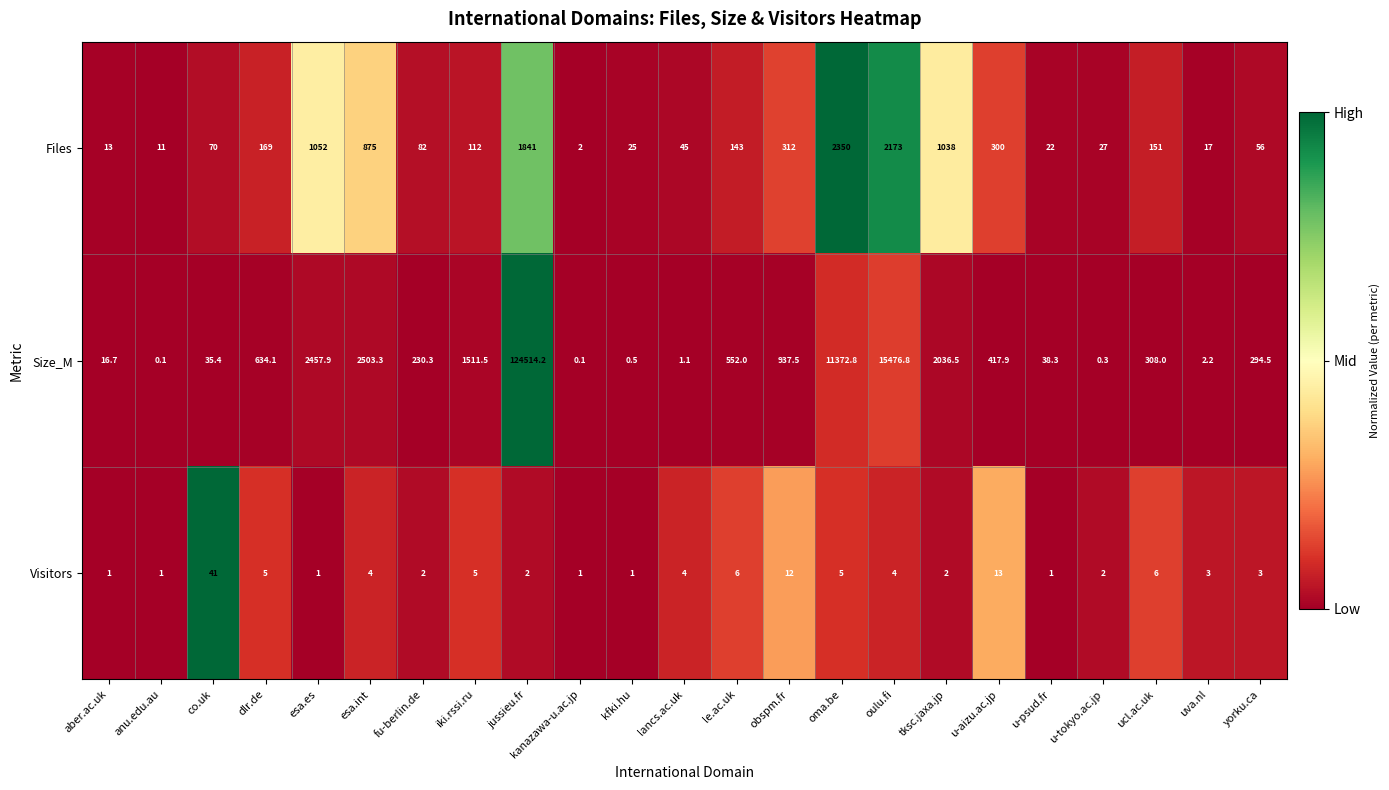

What is the sum of all Files values?

10886.0